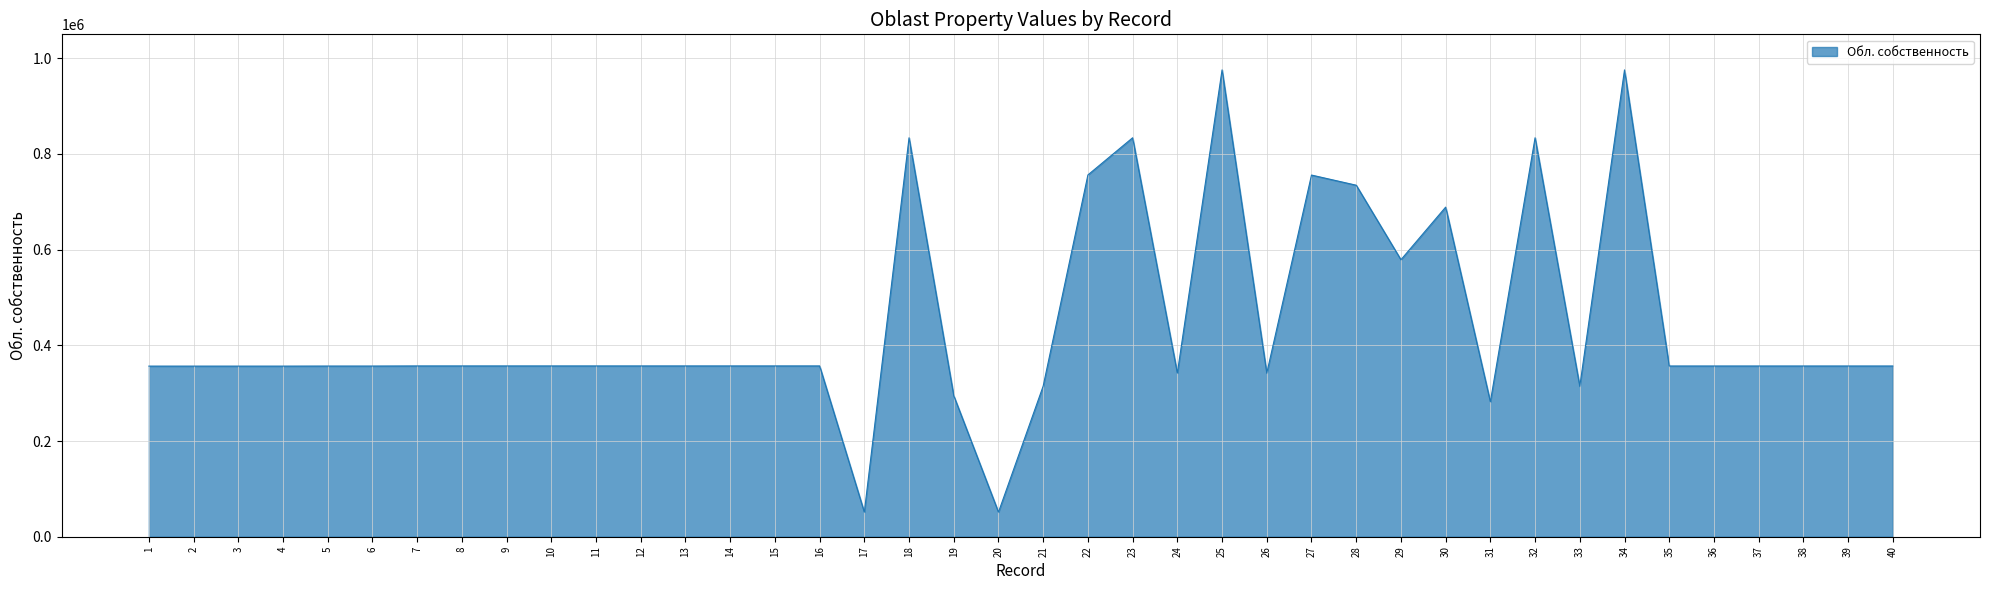

What is the minimum value shown in the chart?

51356